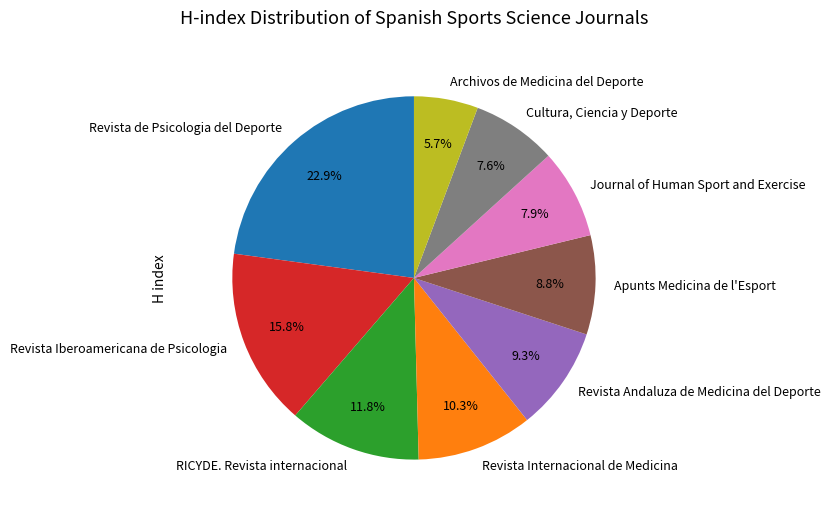

How much of the chart is everything except Cultura, Ciencia y Deporte?

92.4%